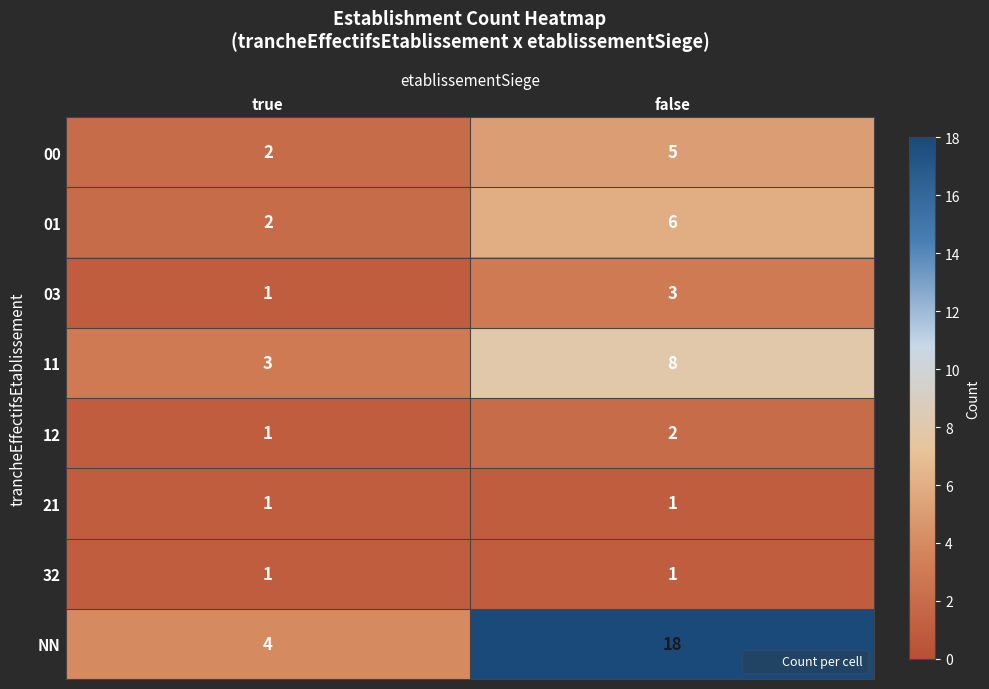

List the labels in order of 03 value, largest first.

false, true